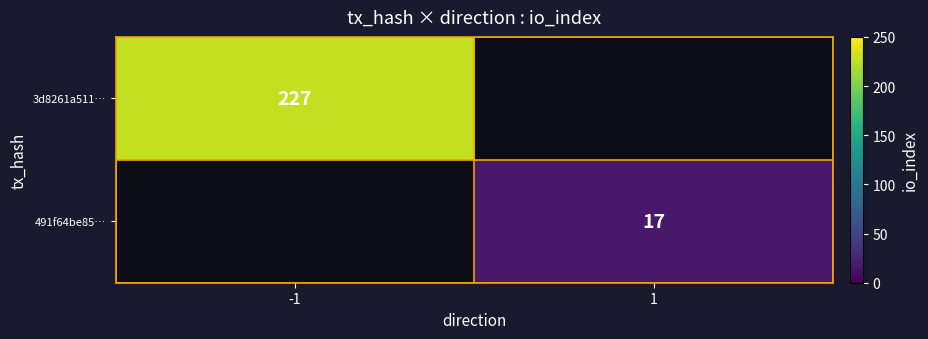

Is it true that 3d8261a511… equals 227 at -1?

True